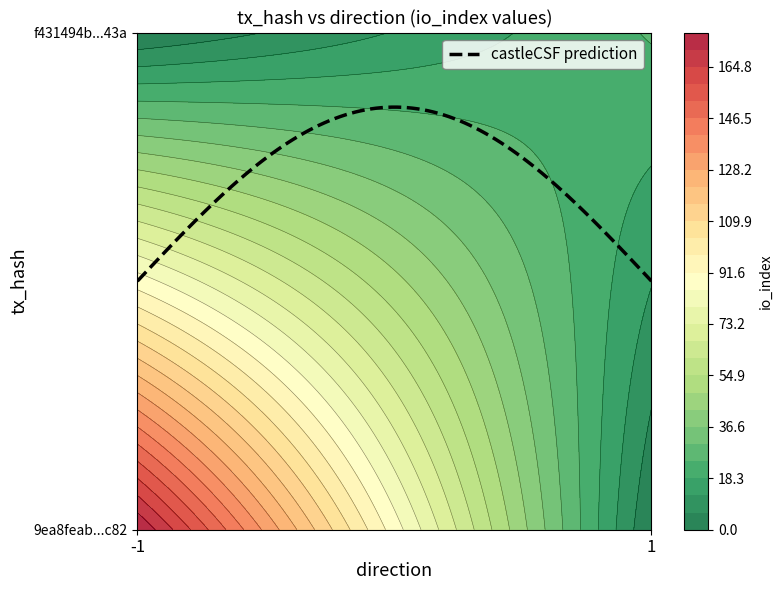

What is the sum of all 9ea8feab98711cfa18e81bd6f29d7b7de793c82 values?

176